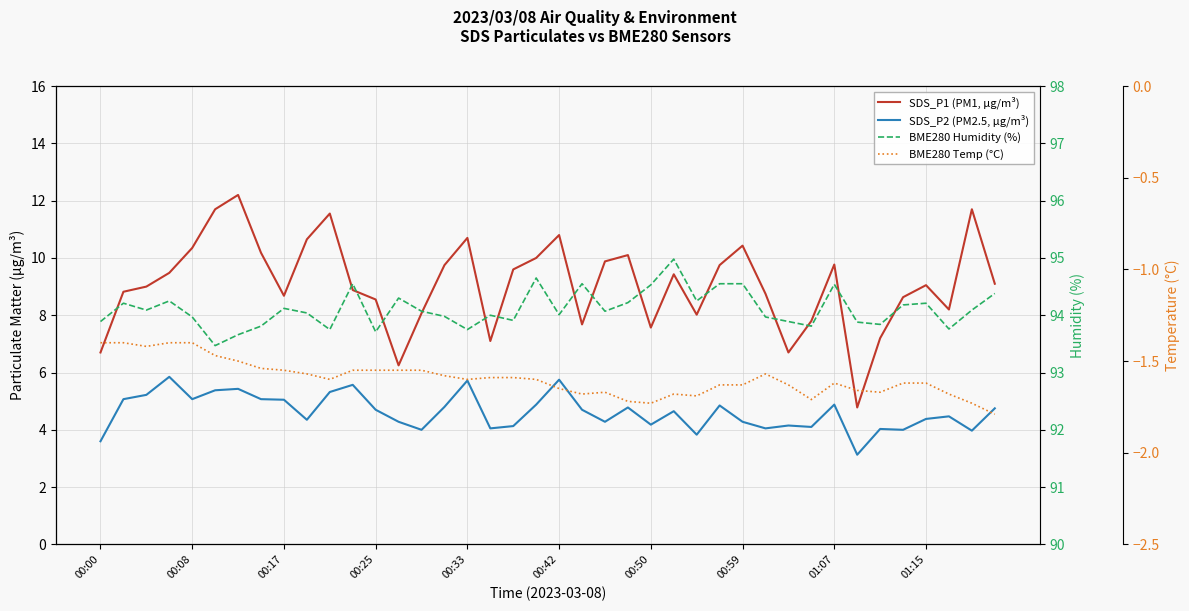

What is the highest value of the BME280 Temp (°C) series?

-1.4